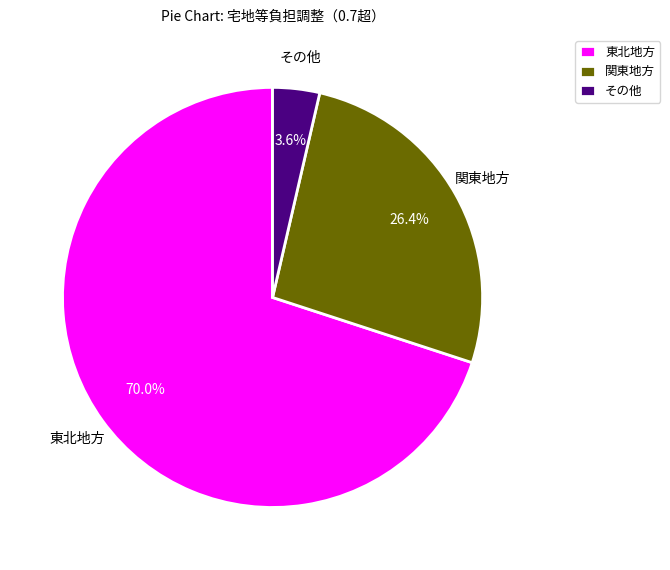

Approximately how many times larger is the value at 関東地方 compared to その他?

7.3